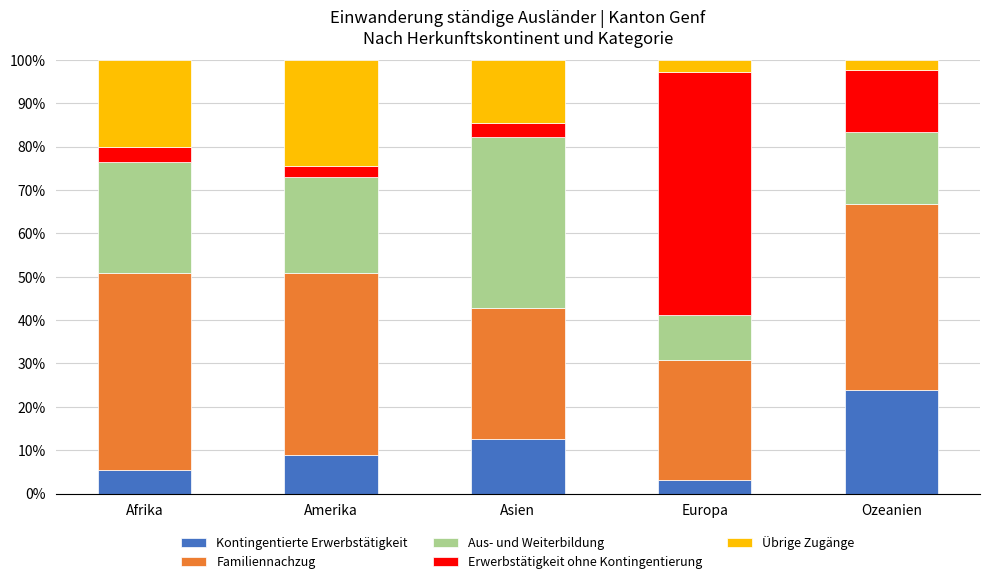

What are all the series names shown in the legend?

Kontingentierte Erwerbstätigkeit, Familiennachzug, Aus- und Weiterbildung, Erwerbstätigkeit ohne Kontingentierung, Übrige Zugänge